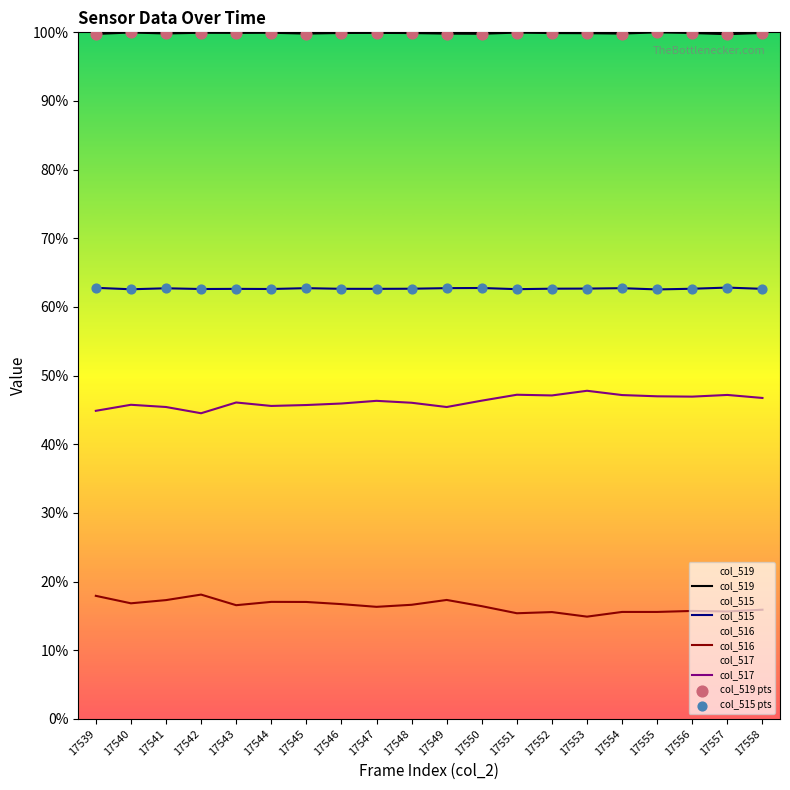

Which series has the largest Y range (max minus min)?

col_517